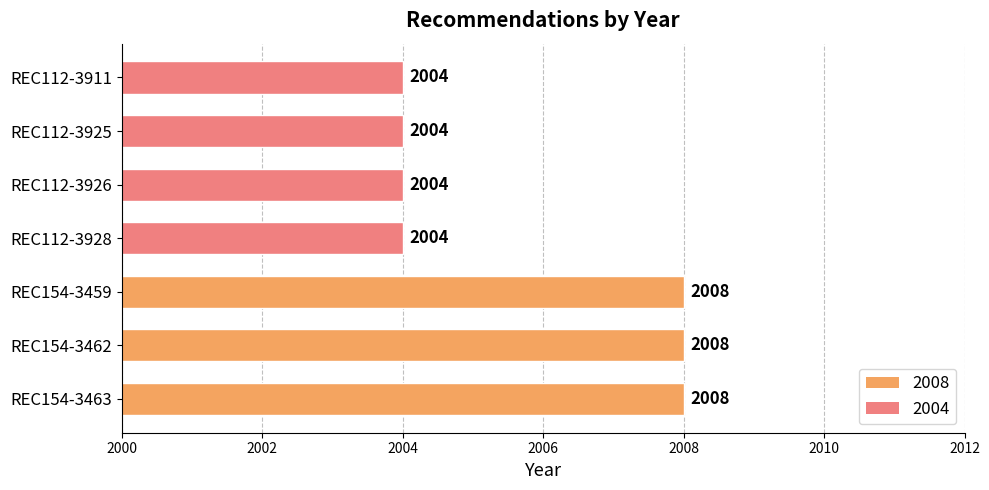

What is the sum of the values at REC154-3463 and REC112-3911?

4012